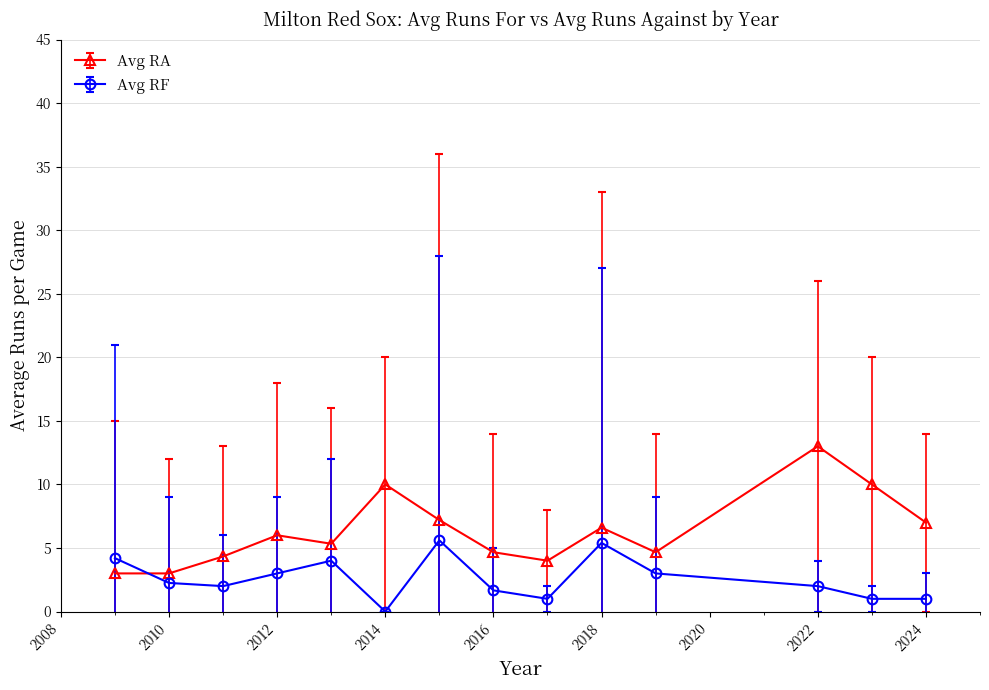

After their last crossing, which series has the higher values: Avg RA or Avg RF?

Avg RA